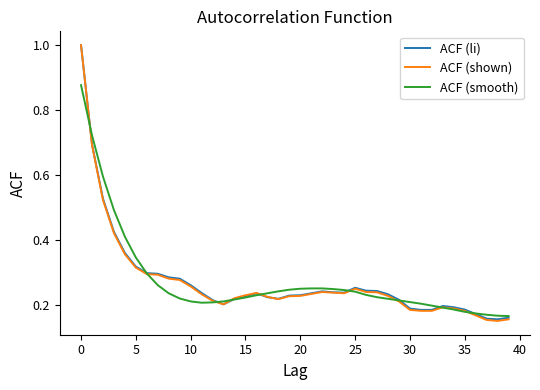

True or false: ACF (li) has more than 1 interior local peaks.

True